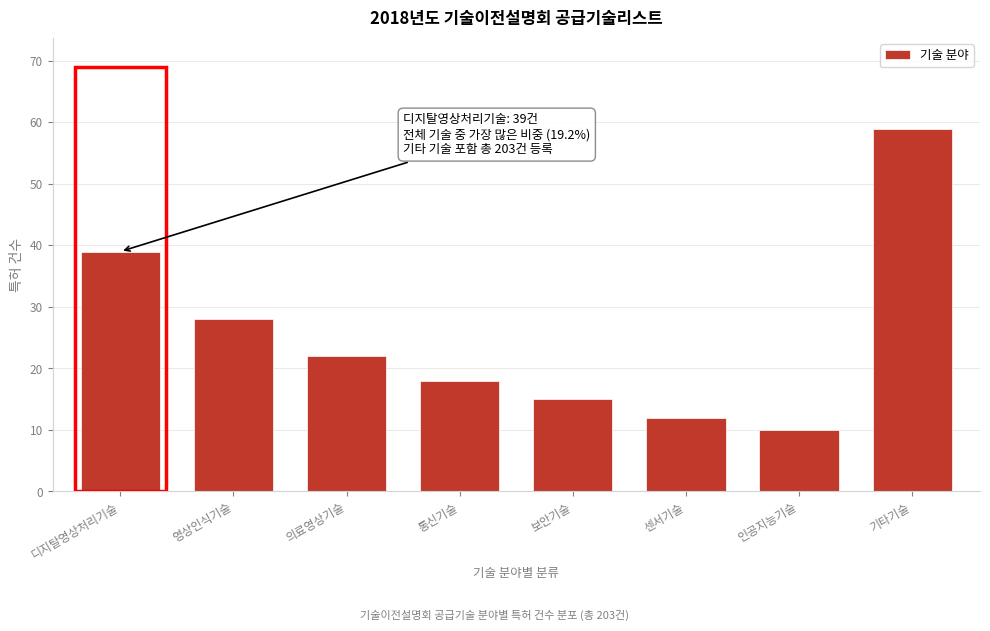

Reading left to right, what are all the values shown in this chart?

디지탈영상처리기술=39	영상인식기술=28	의료영상기술=22	통신기술=18	보안기술=15	센서기술=12	인공지능기술=10	기타기술=59